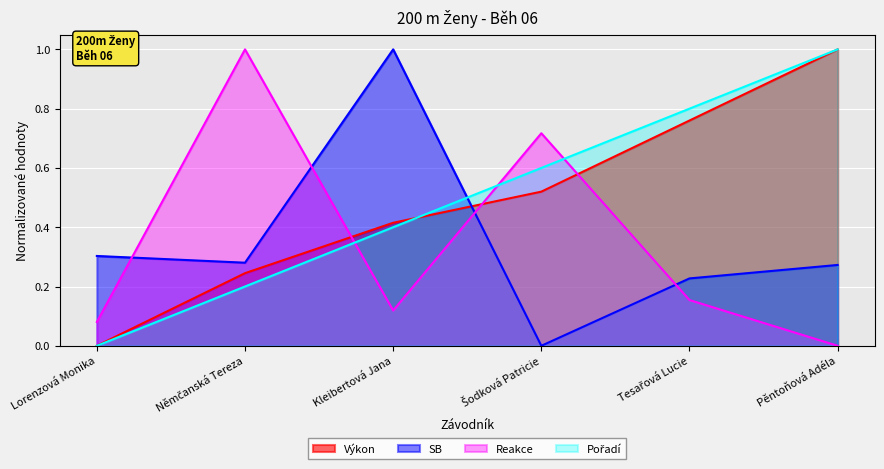

At which label does Pořadí reach its peak?

Pěntoňová Adéla